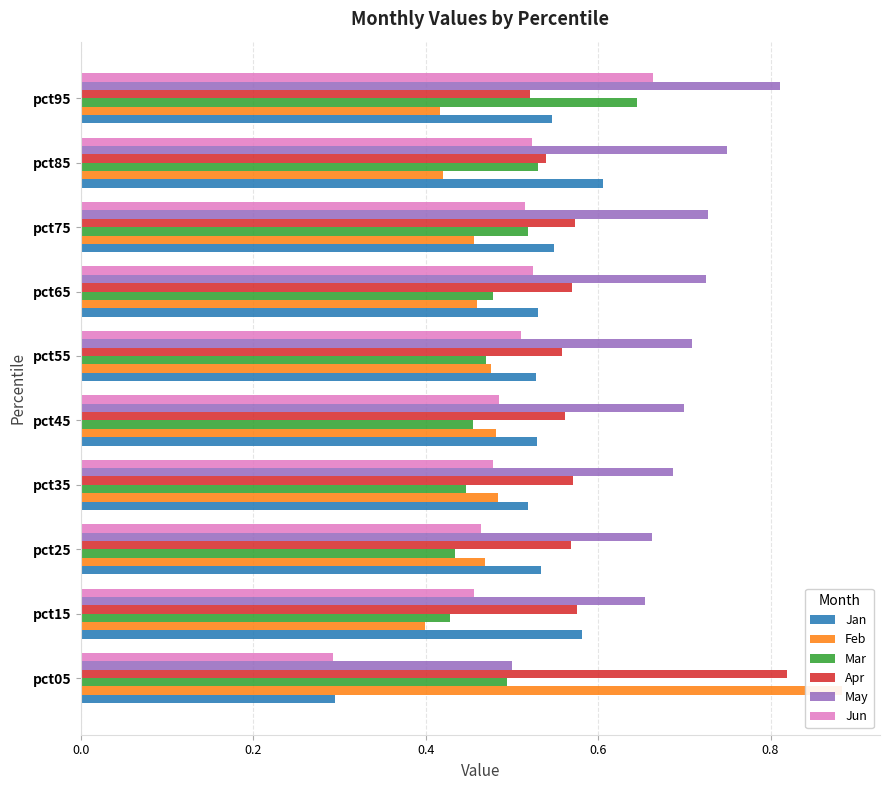

What is the highest value of the Jan series?

0.6